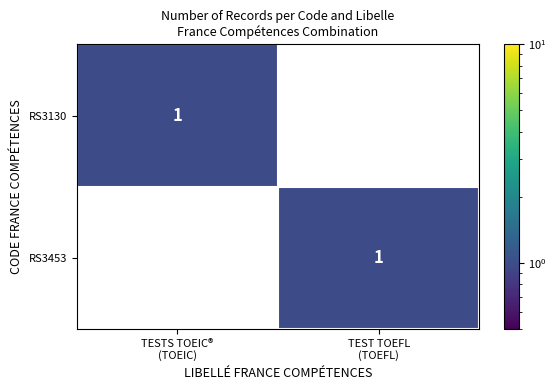

How many categories are shown in the chart?

2